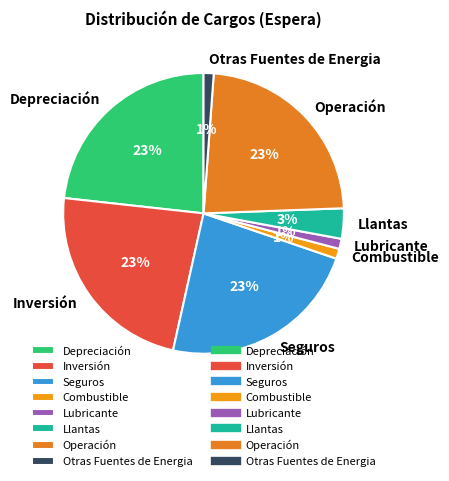

To the nearest percent, what is the combined percentage of Inversión and Otras Fuentes de Energia?

24%